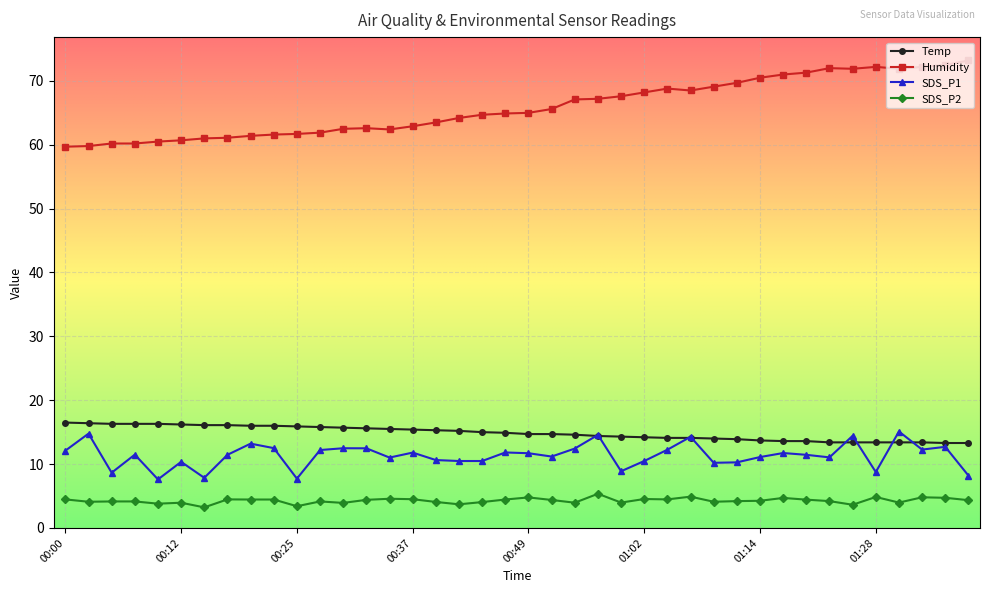

What is the greatest value displayed?

73.2